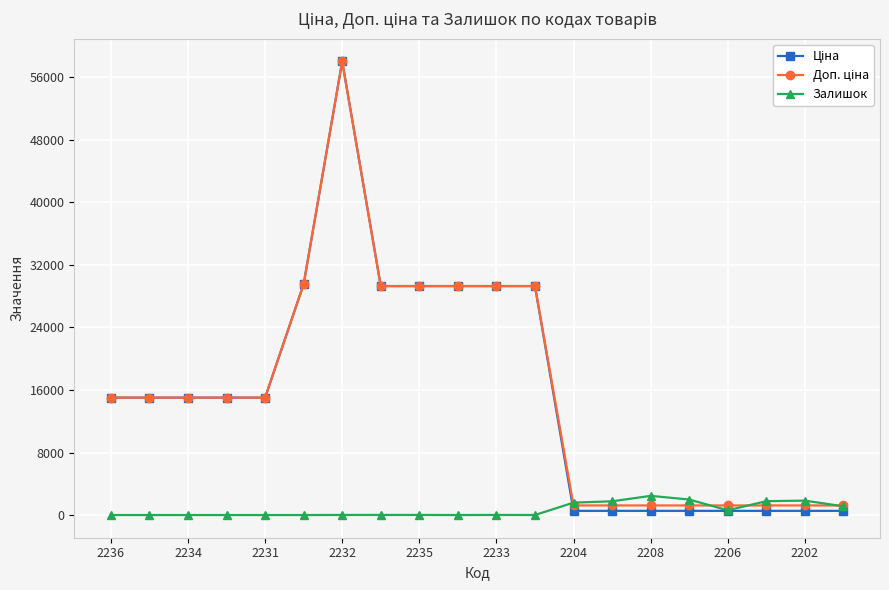

What is the value of the Залишок point at the 19th from the left?

1843.0